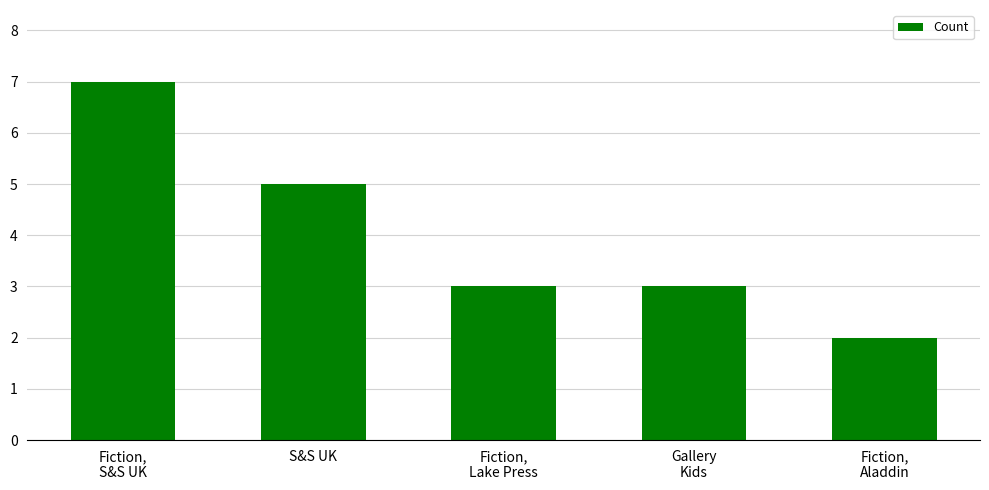

What is the difference between the maximum and second lowest values?

4